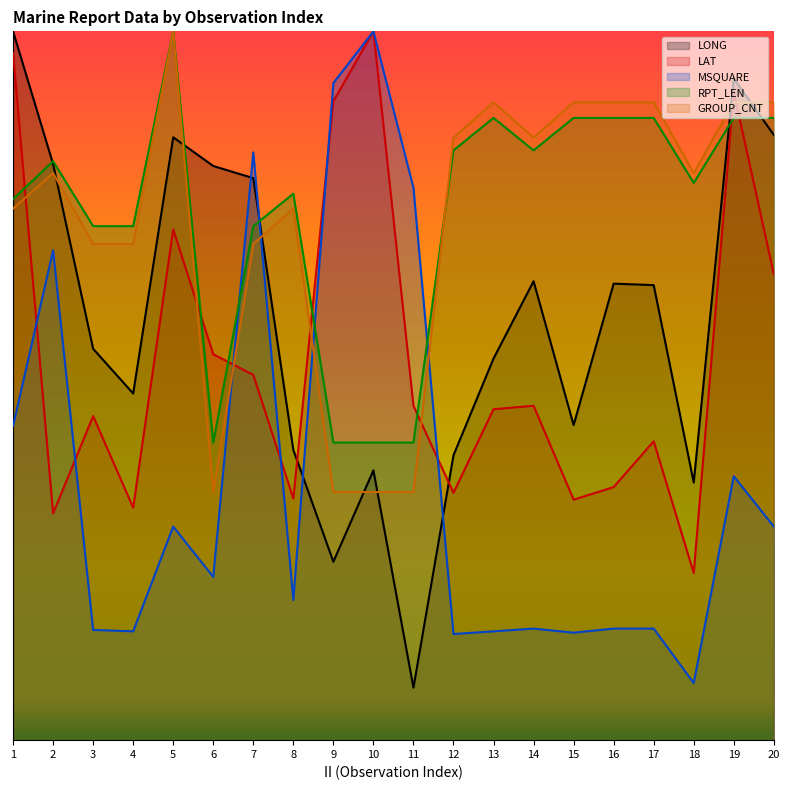

List the series in order of their peak value, lowest first.

LONG, LAT, MSQUARE, RPT_LEN, GROUP_CNT